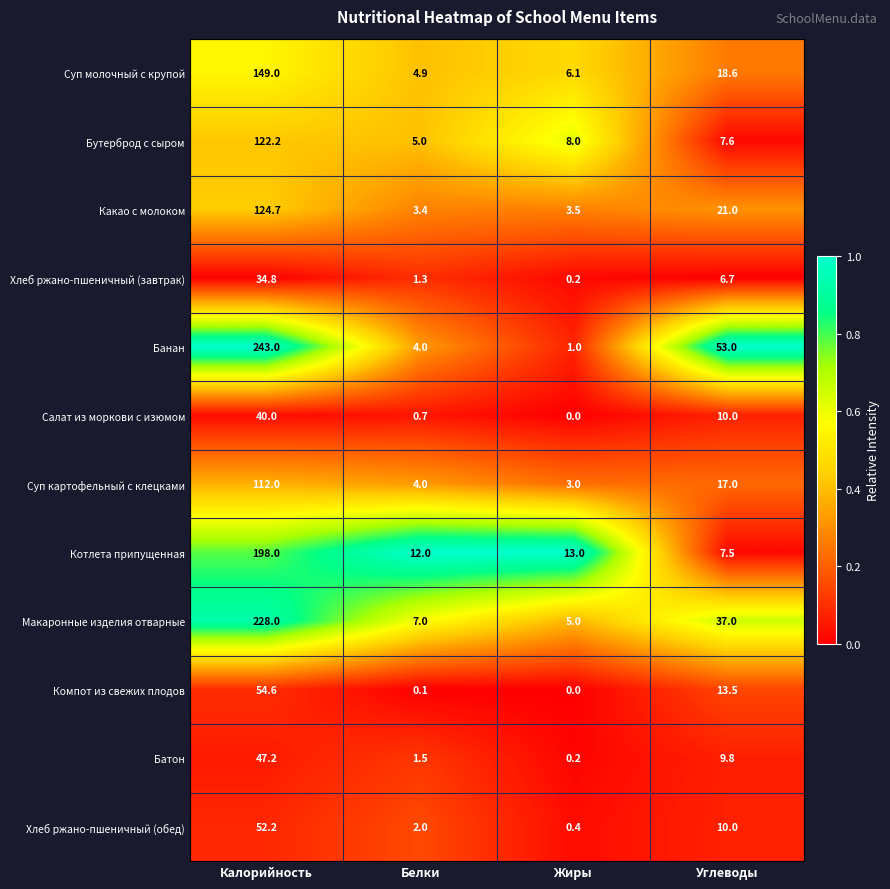

Where does the Салат из моркови с изюмом series first go above 10?

Калорийность